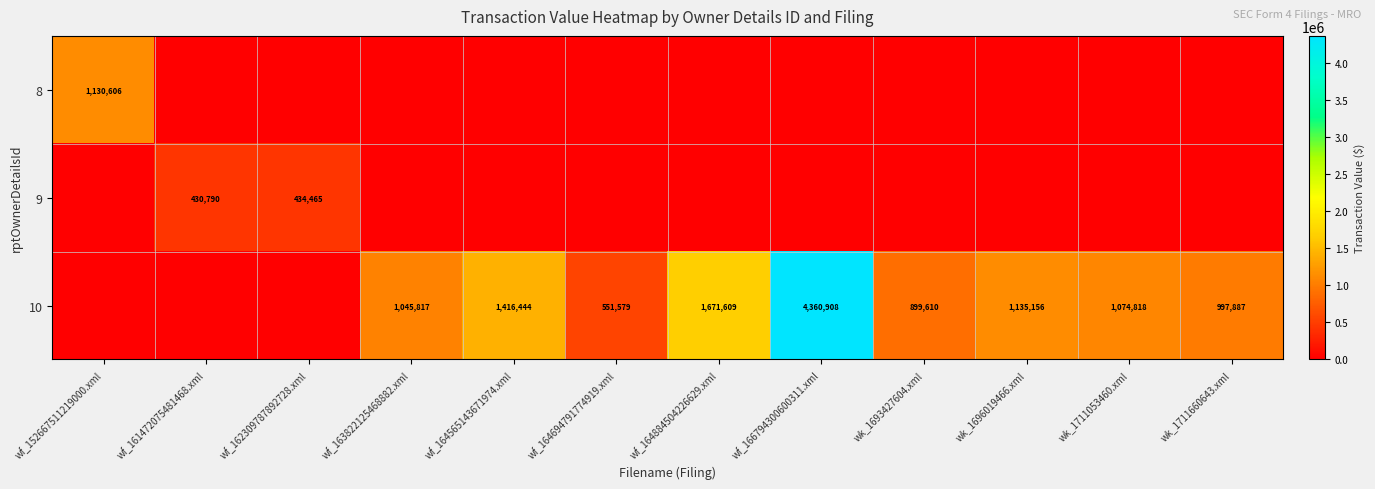

What is the difference between the 10 values at wf_163822125468882.xml and wf_164565143671974.xml?

370627